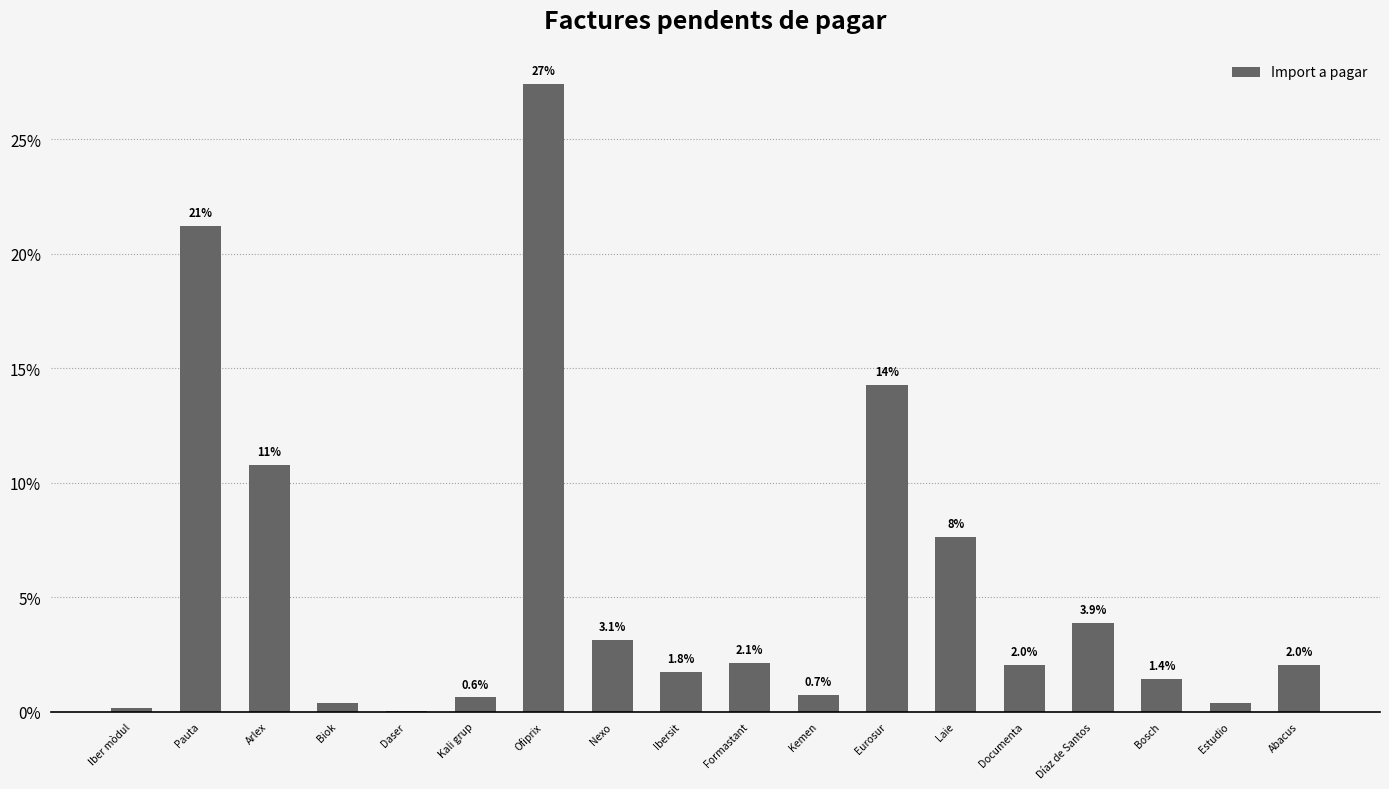

Which has a higher value, Kali grup or Biok?

Kali grup